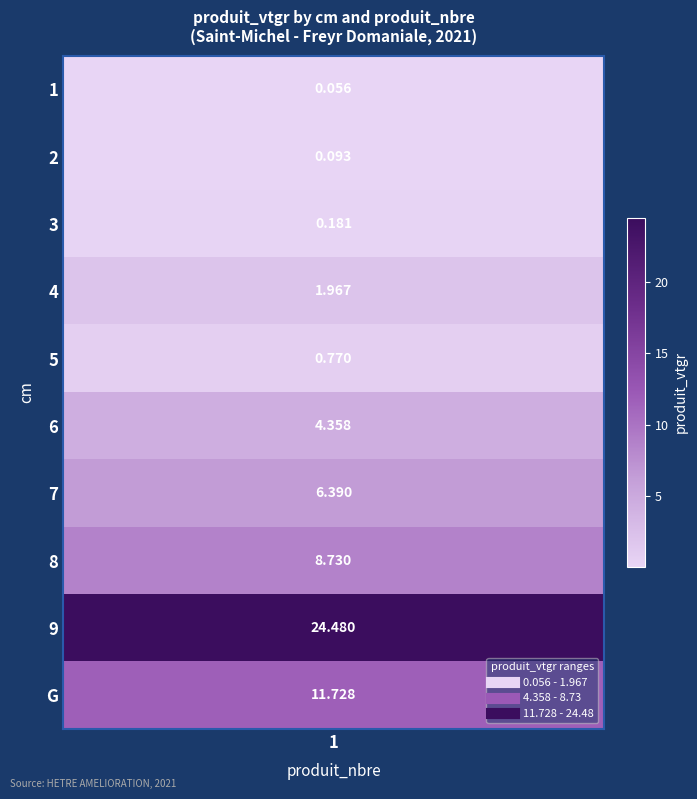

What is the difference between the values at 1 and 5?

0.7